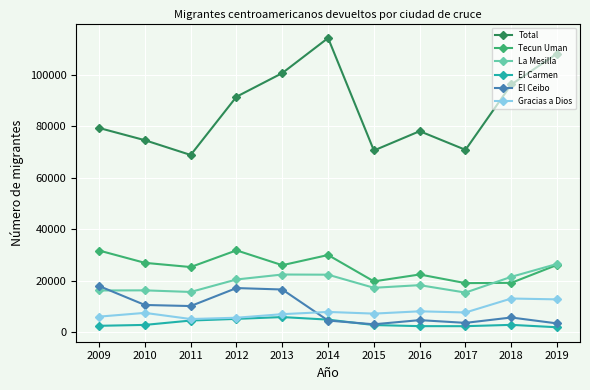

True or false: Gracias a Dios and Tecun Uman cross at least once.

False